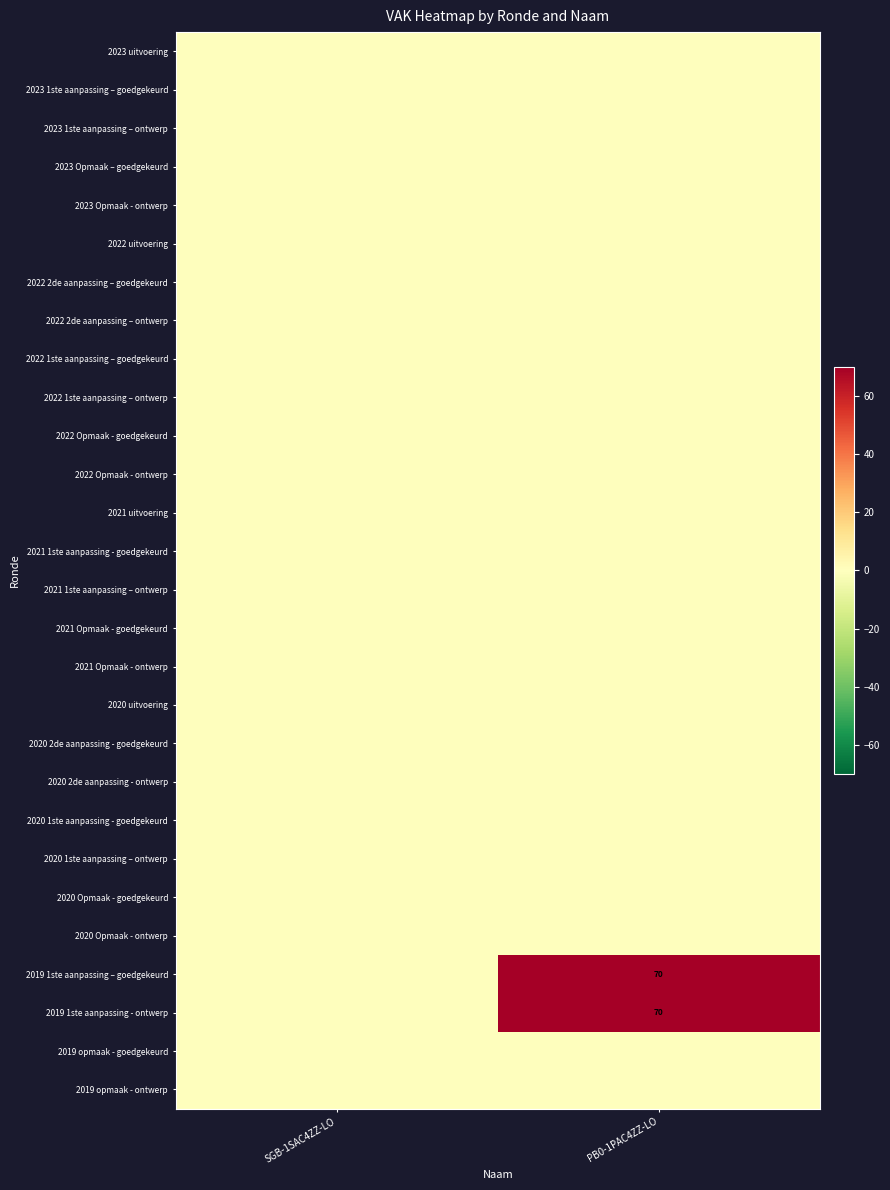

Where is 2021 1ste aanpassing – ontwerp nearest to the value 0?

SGB-1SAC4ZZ-LO